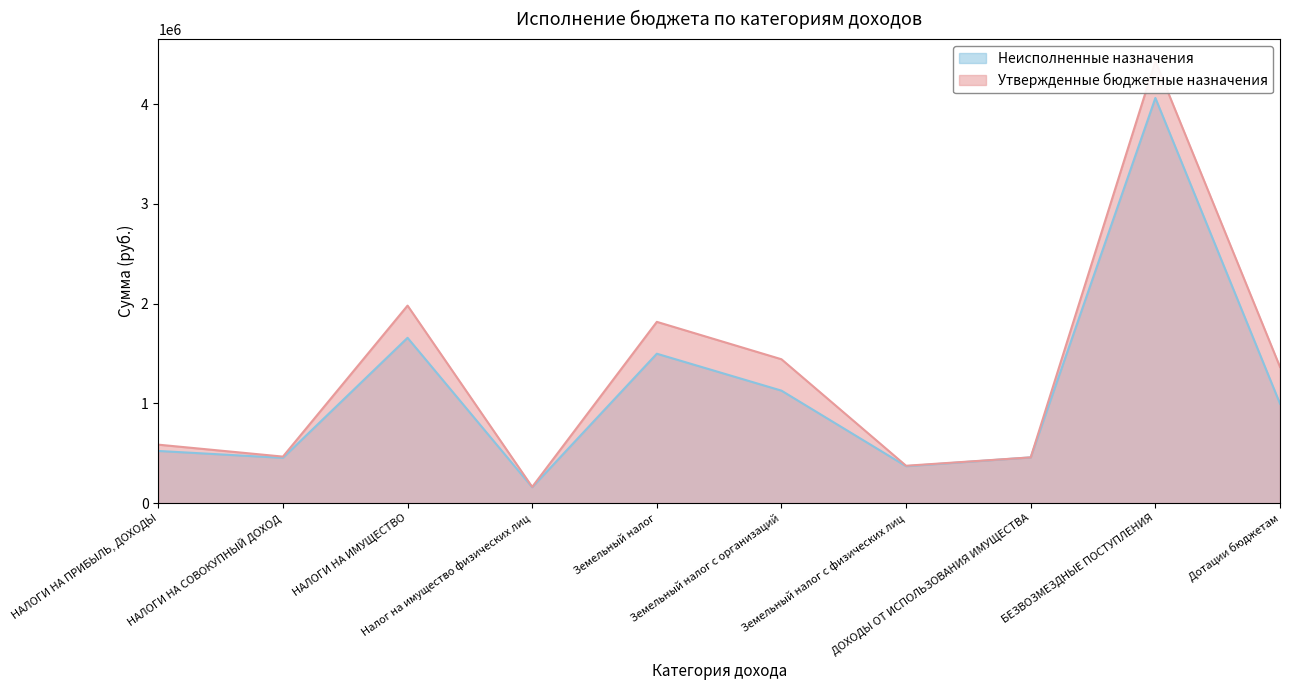

What is the label of the 8th point from the left?

ДОХОДЫ ОТ ИСПОЛЬЗОВАНИЯ ИМУЩЕСТВА